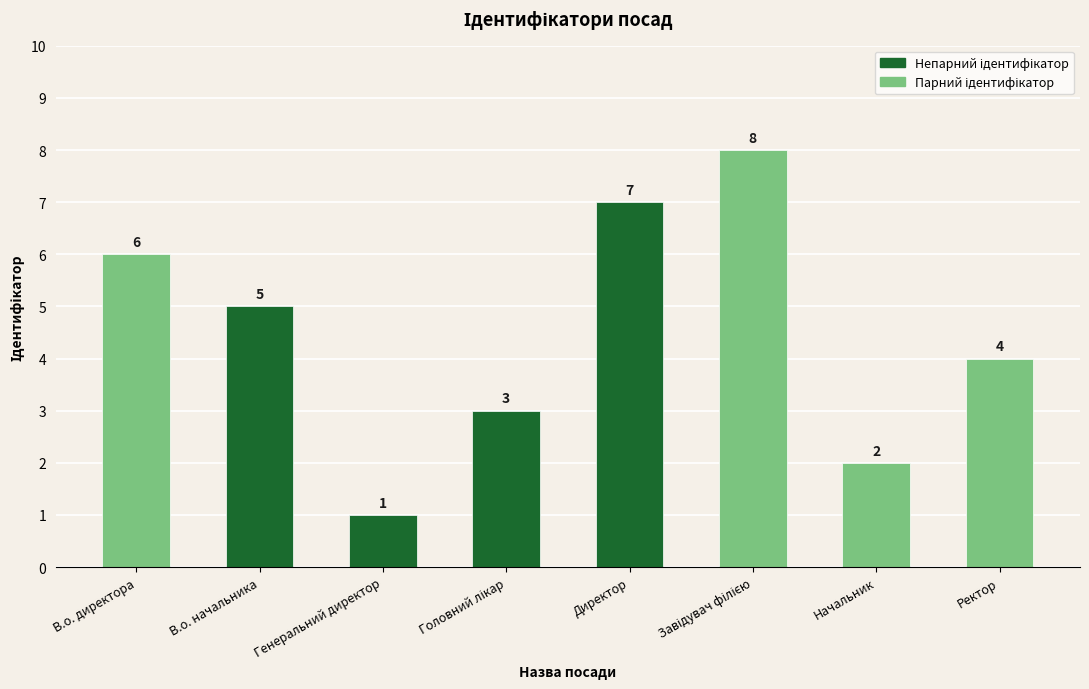

Count the values in the range 3 to 7.

5